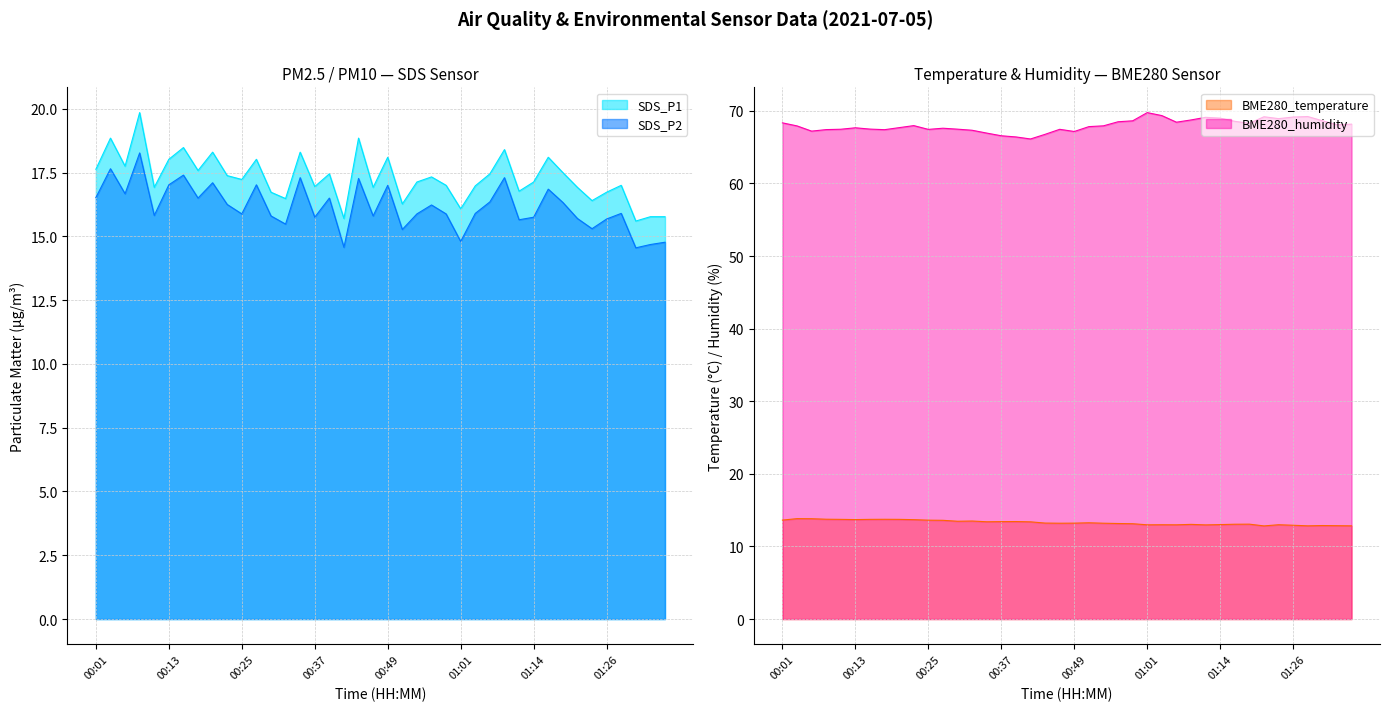

How many distinct data groups are displayed?

4